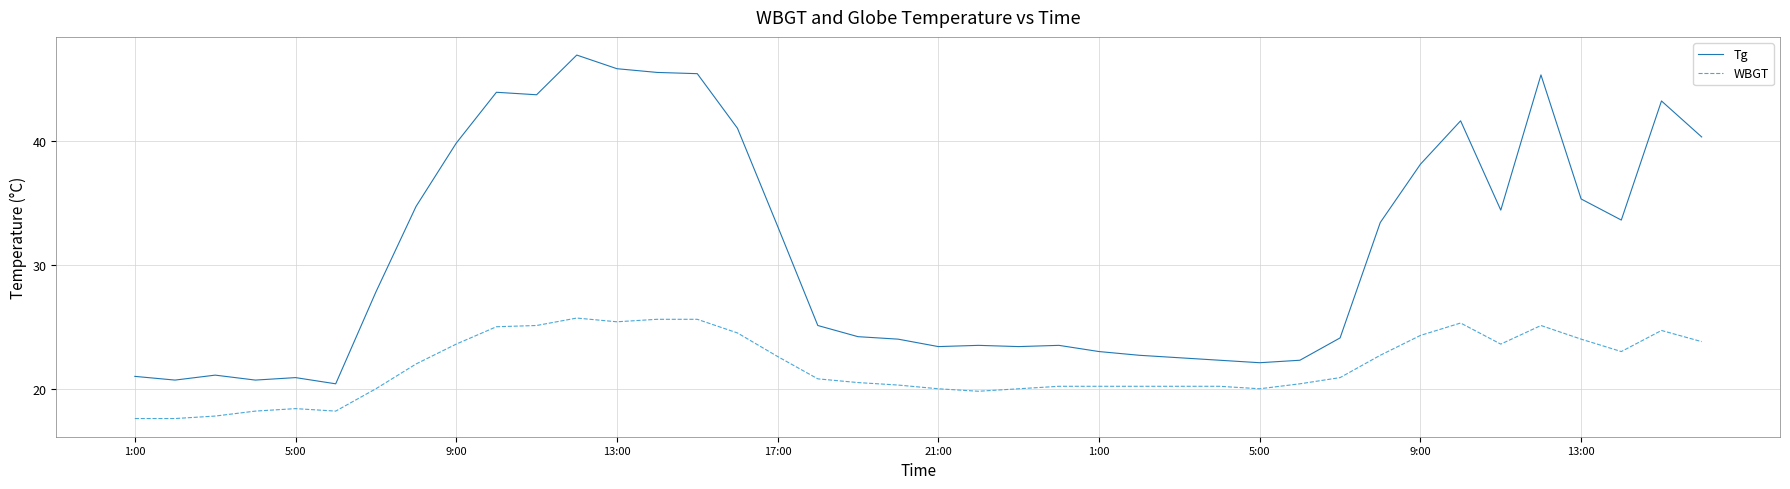

True or false: WBGT and Tg cross at least once.

False